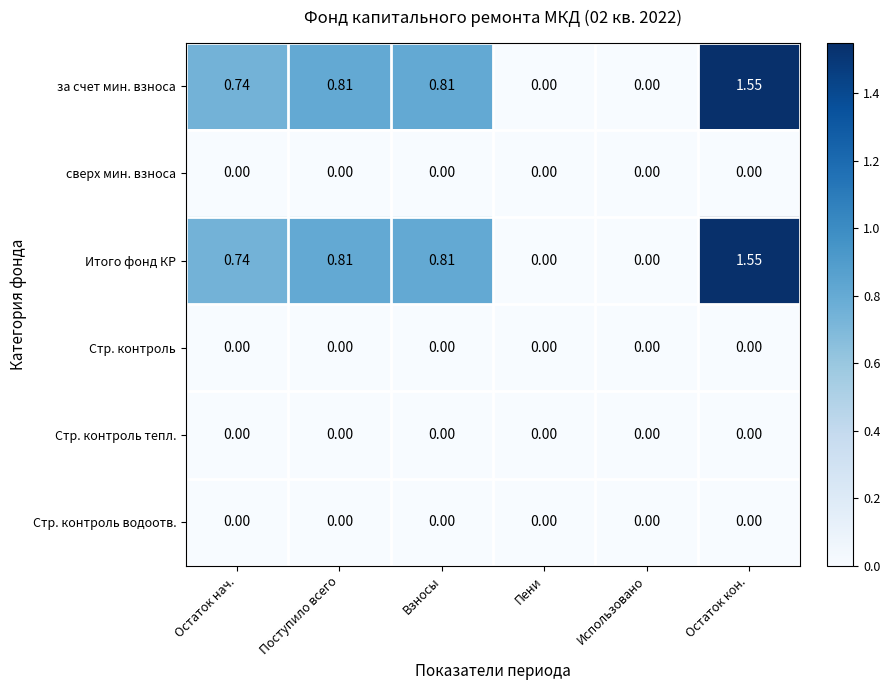

At which category is the sum across all series the highest?

Остаток кон.